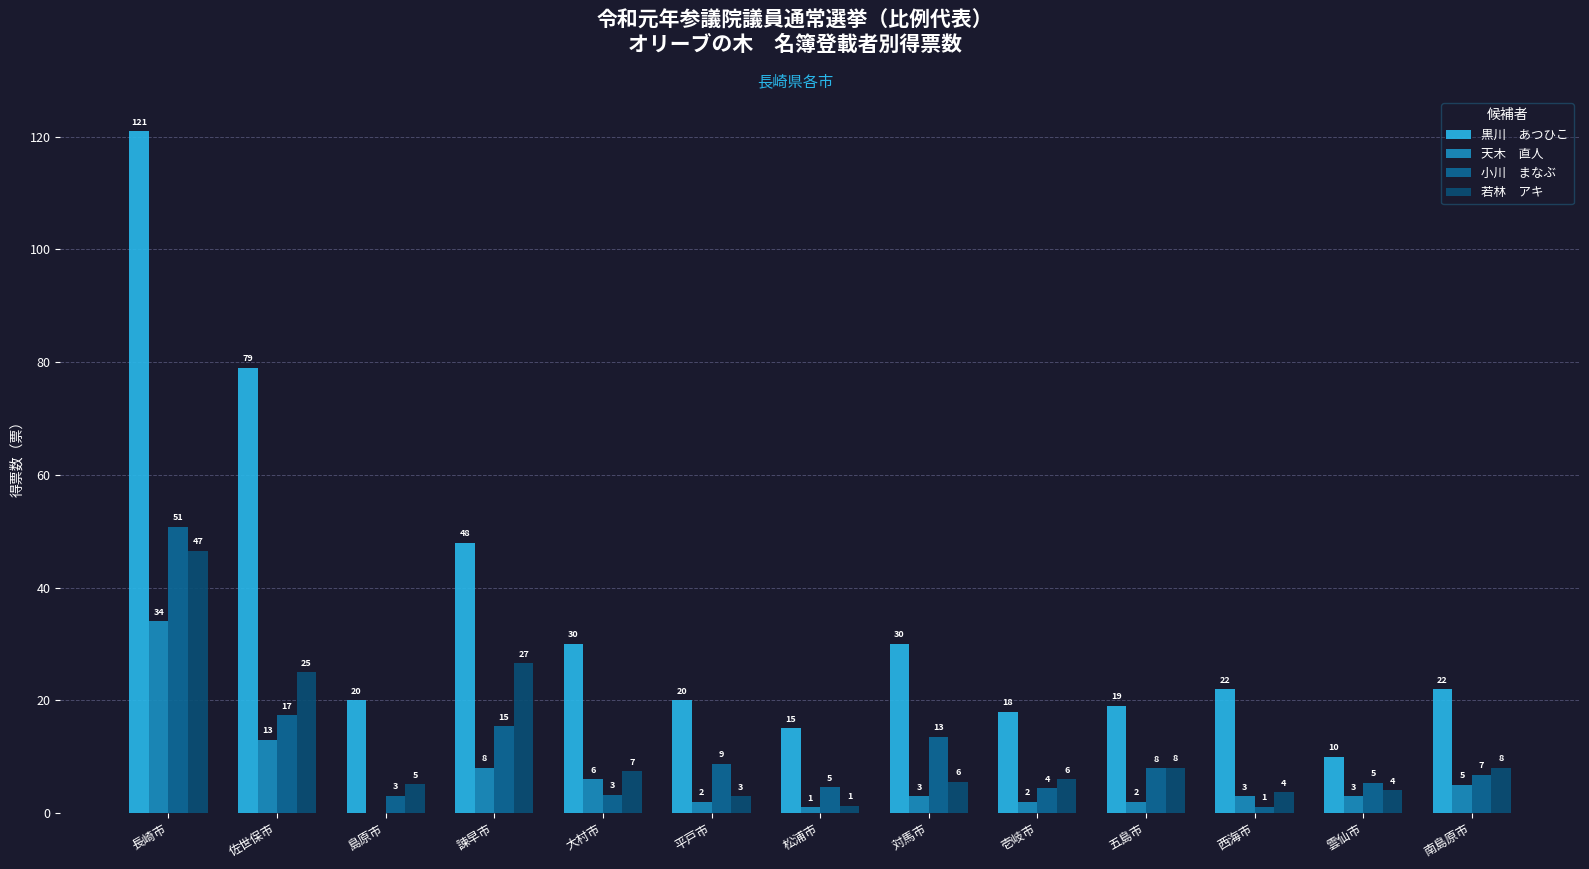

At which category is the sum across all series the highest?

長崎市